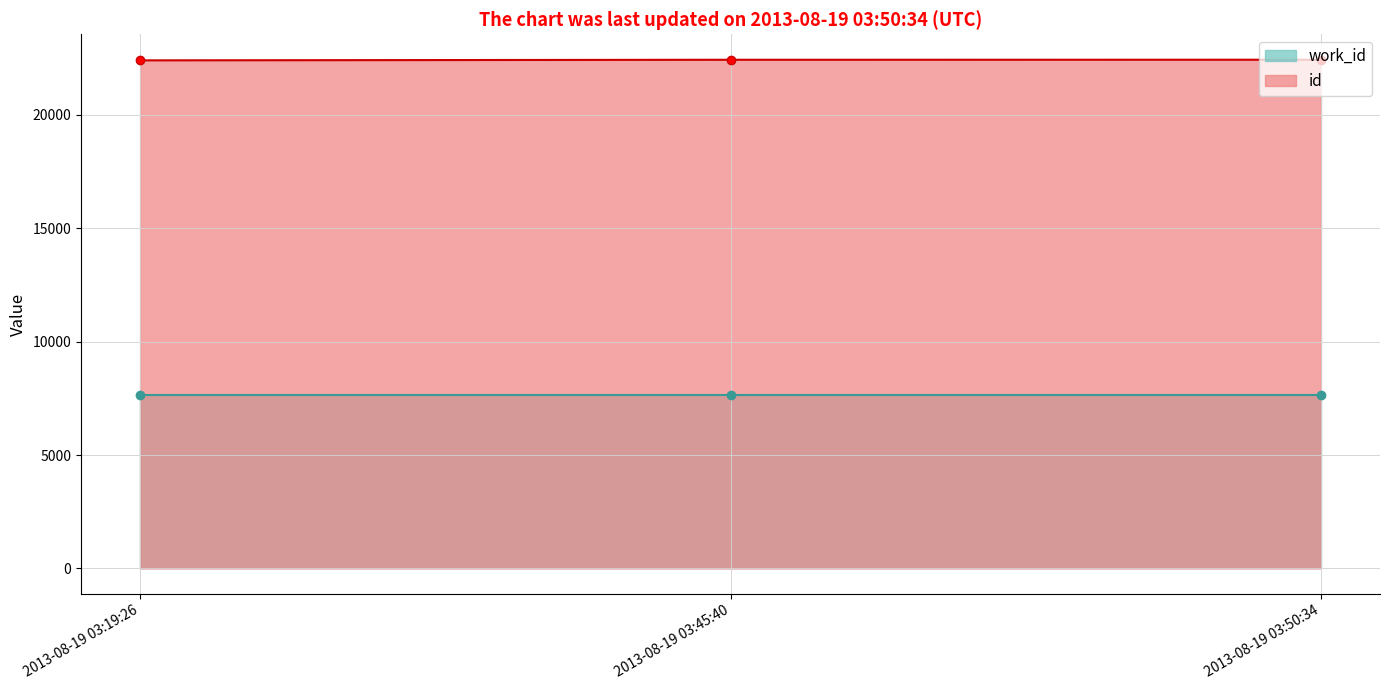

List the labels in order of value, largest first.

2013-08-19 03:50:34, 2013-08-19 03:45:40, 2013-08-19 03:19:26